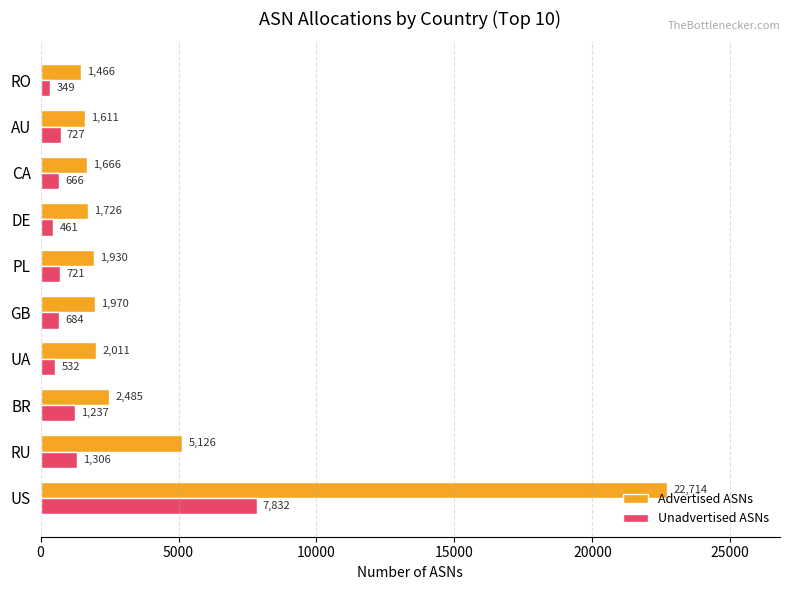

What is the difference between the second highest and minimum values in the Advertised ASNs series?

3660